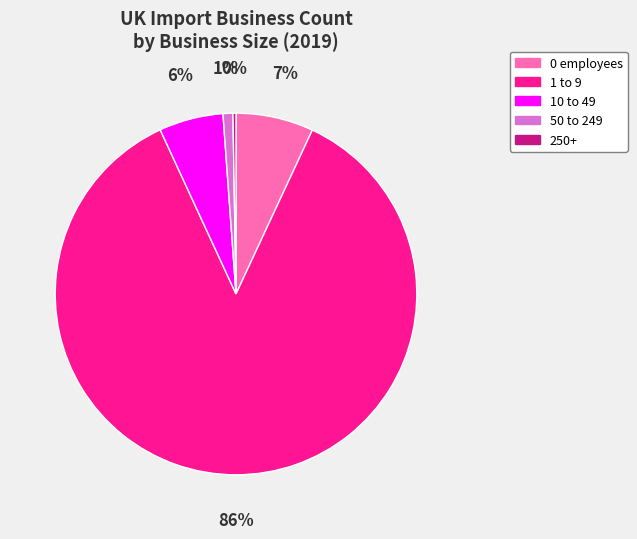

To the nearest percent, what is the average slice percentage?

20%